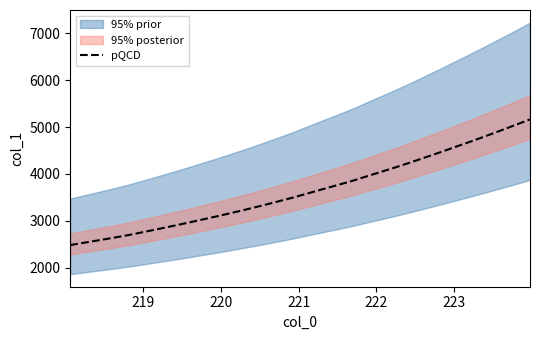

How many lines are shown in the chart?

1